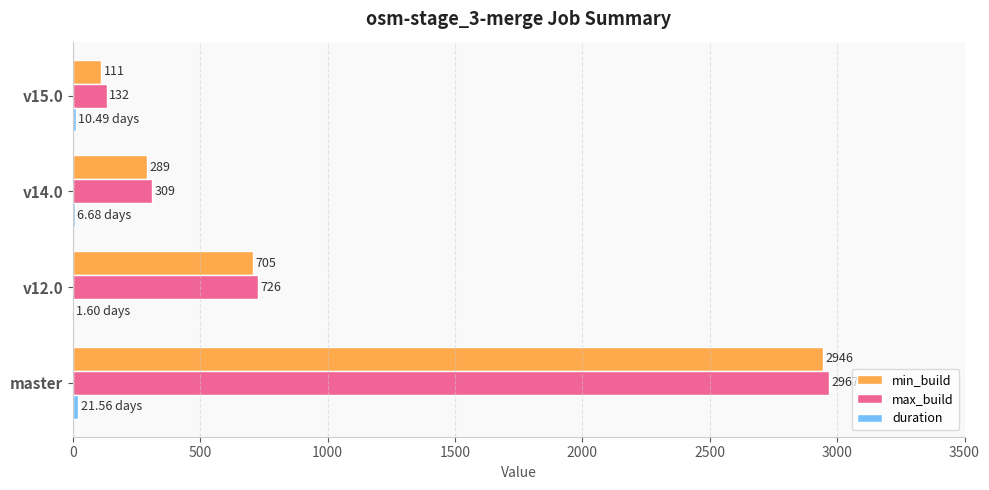

What is the greatest value displayed?

2967.0